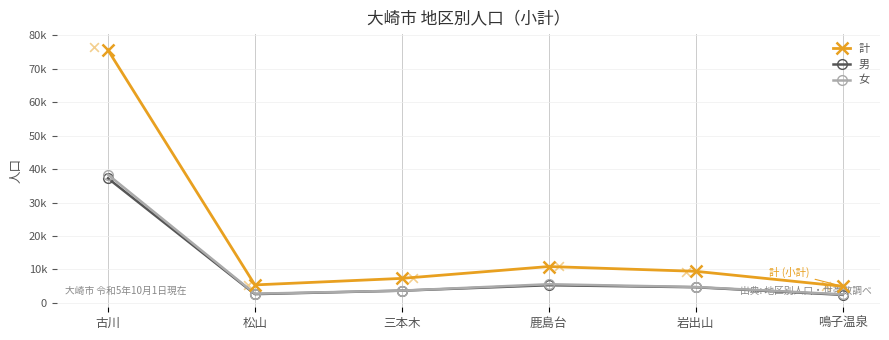

Is the value of 女 at 鹿島台 greater than the value of 男 at 三本木?

Yes